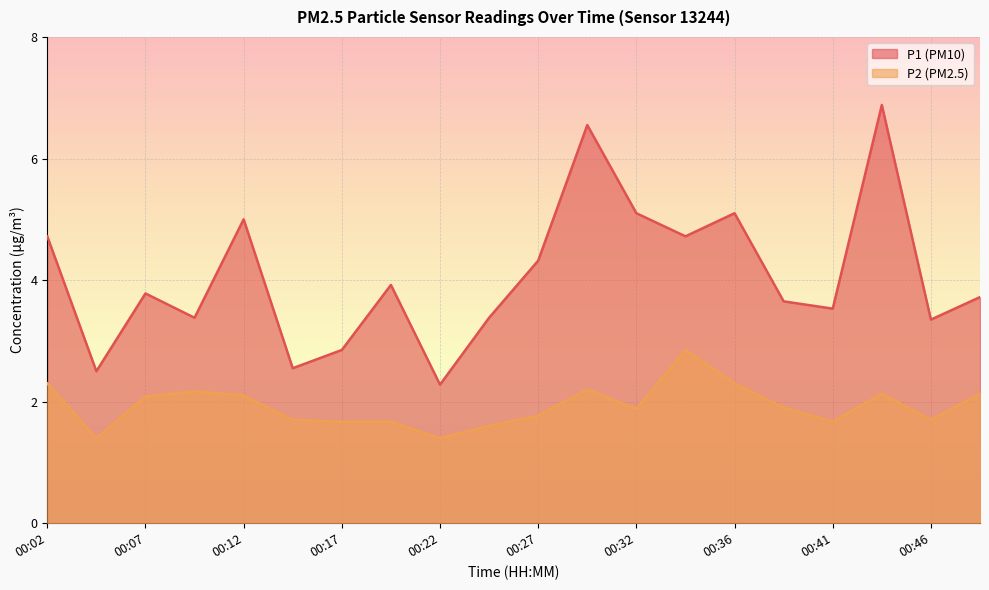

What is the highest value of the P1 series?

6.9